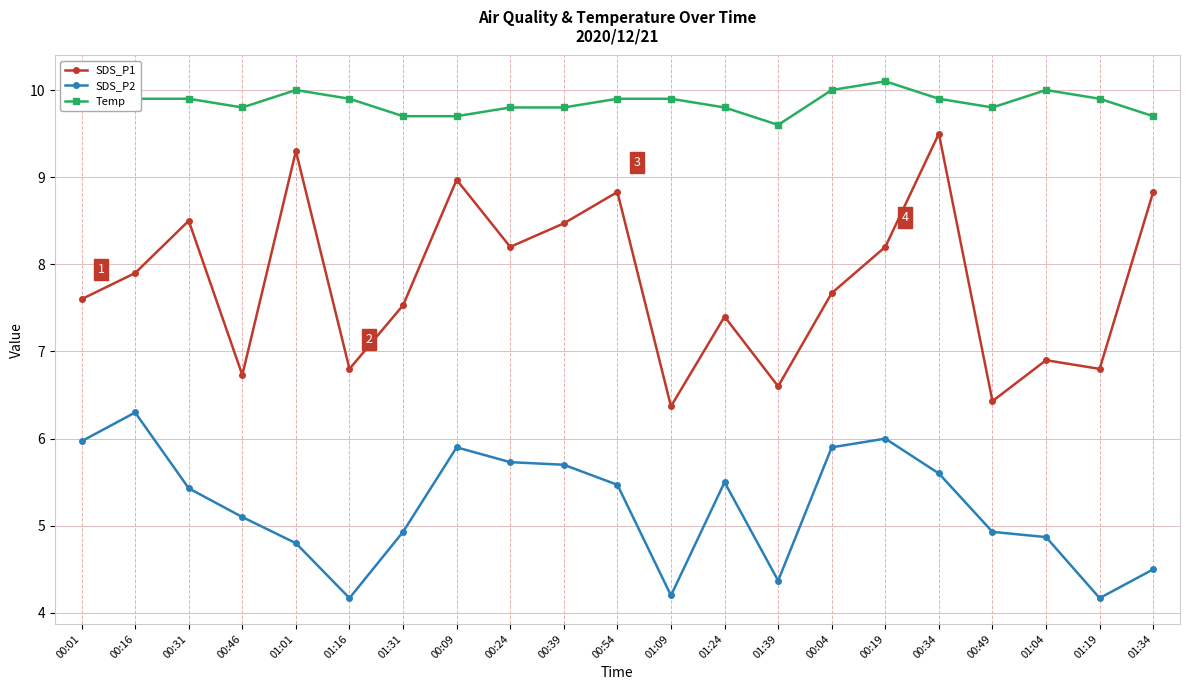

At 00:39, list the series in order from smallest to largest.

SDS_P2, SDS_P1, Temp